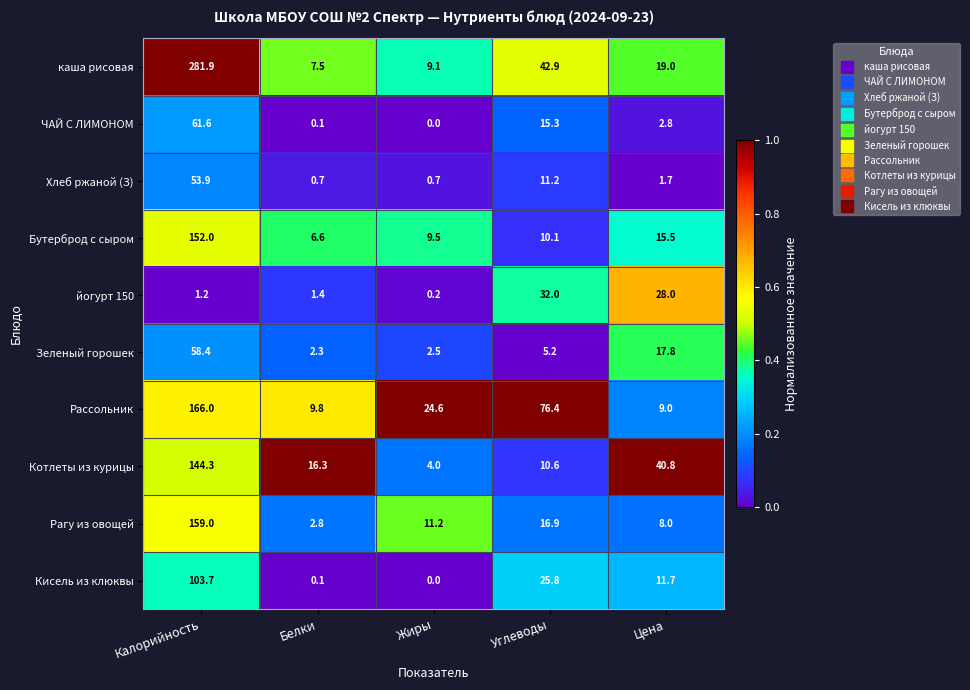

The Рагу из овощей series shows 2.0 at Цена. True or false?

False